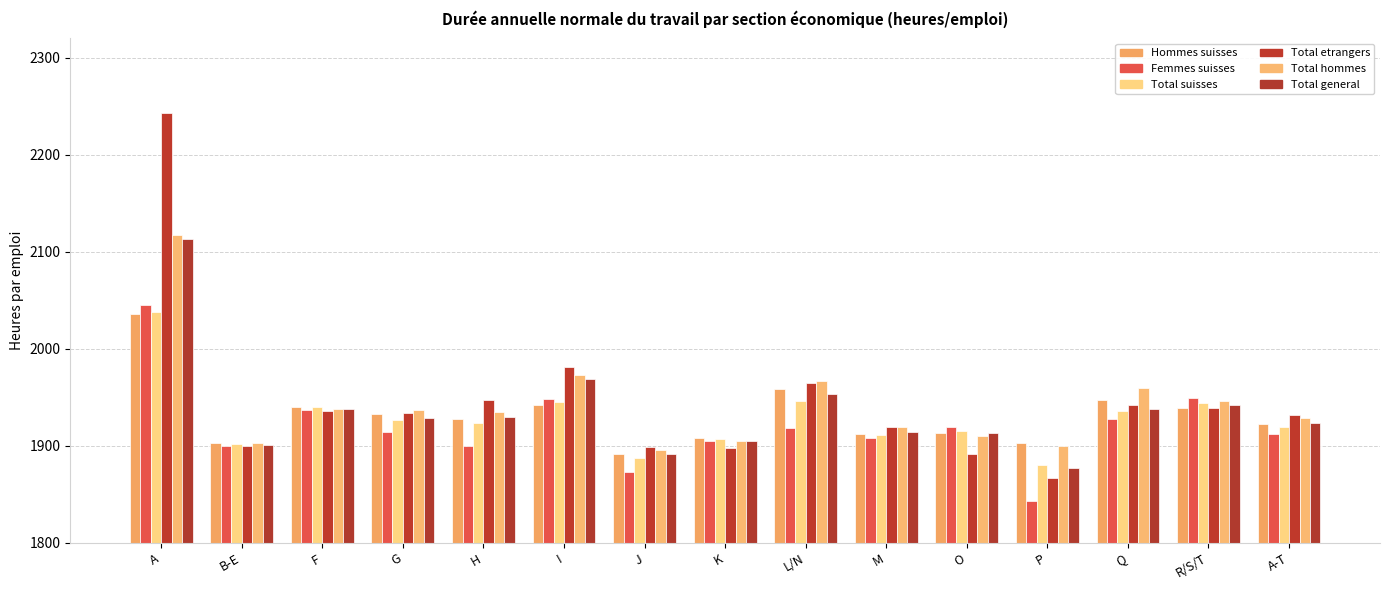

Count the number of data series in this chart.

6